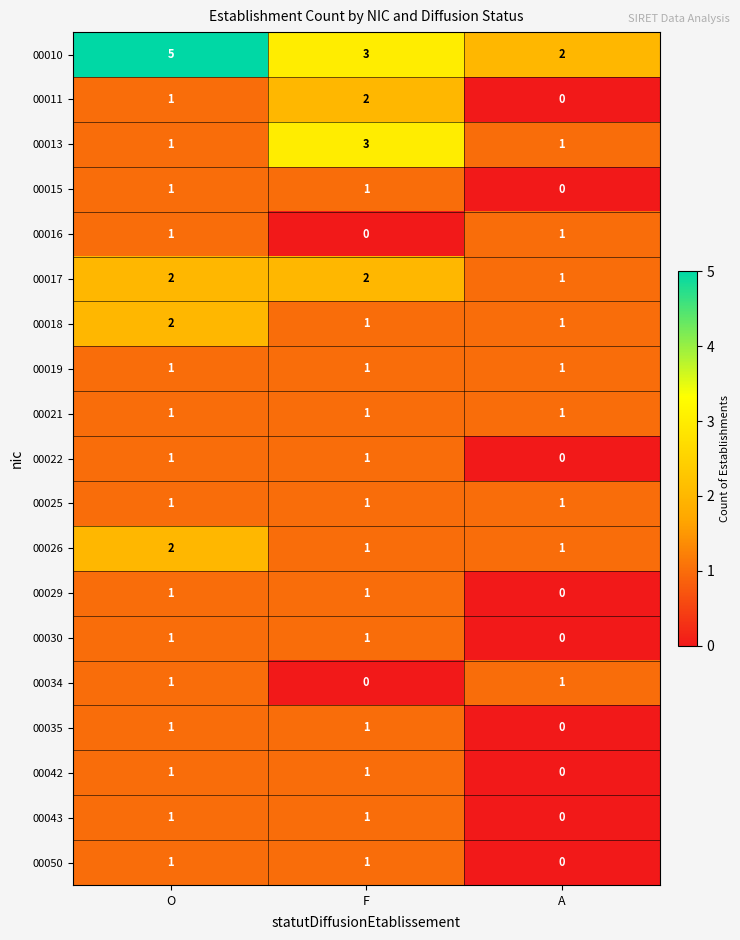

How many categories are shown in the chart?

3